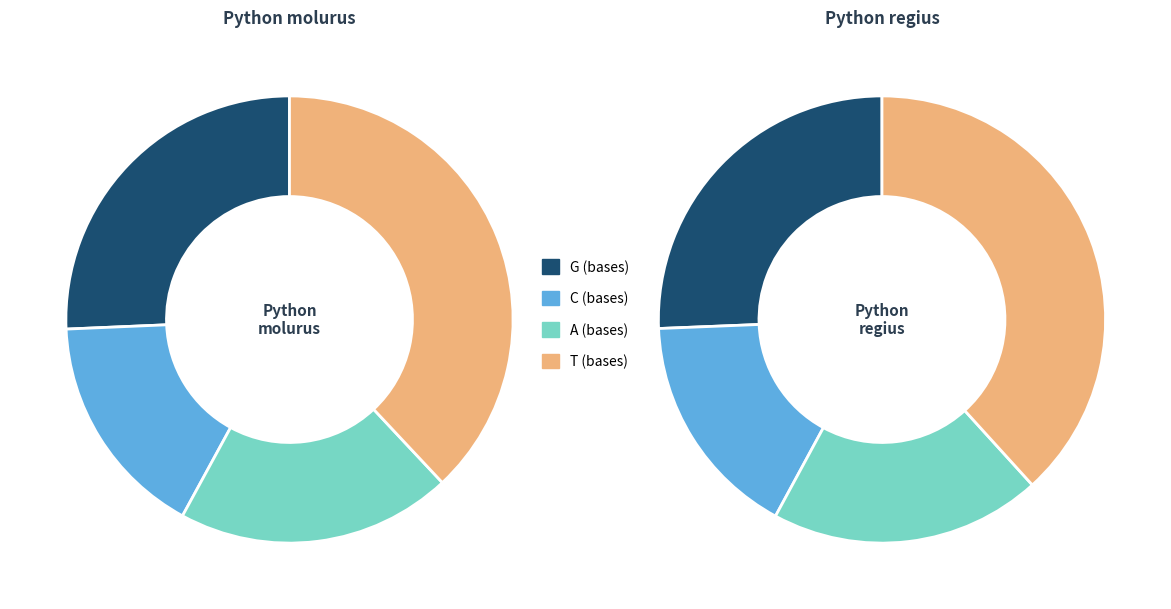

Which has a higher value, Python regius or Python molurus?

Python molurus